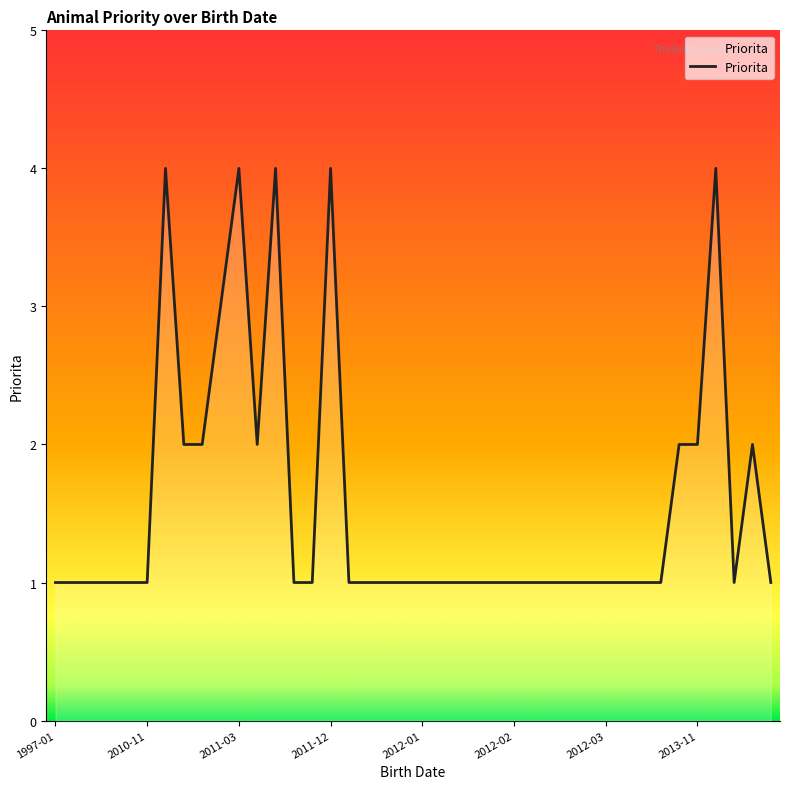

What is the difference between the maximum and minimum values?

3